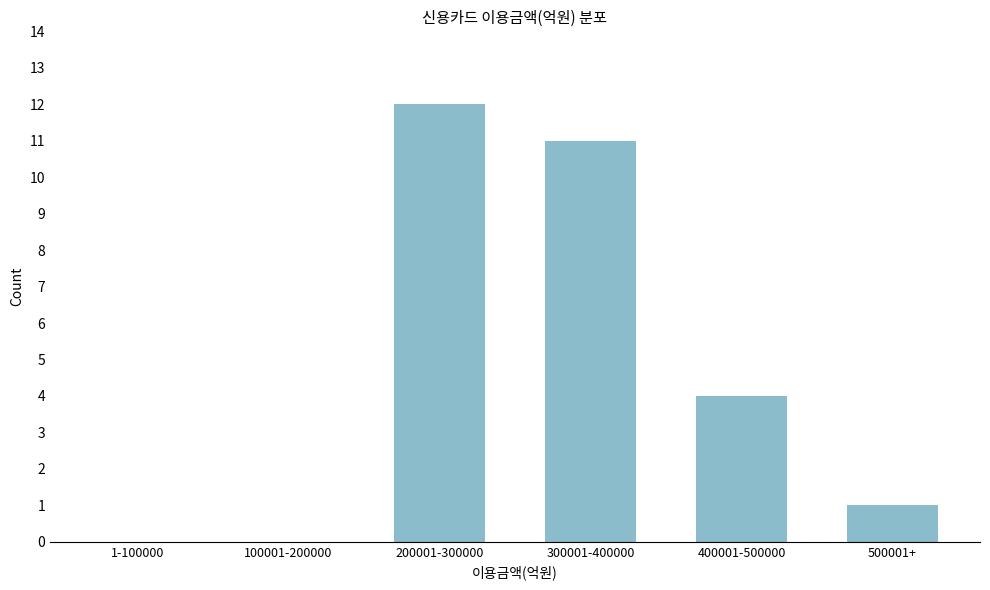

Reading left to right, list all the values displayed in this chart.

1-100000=0	100001-200000=0	200001-300000=12	300001-400000=11	400001-500000=4	500001+=1